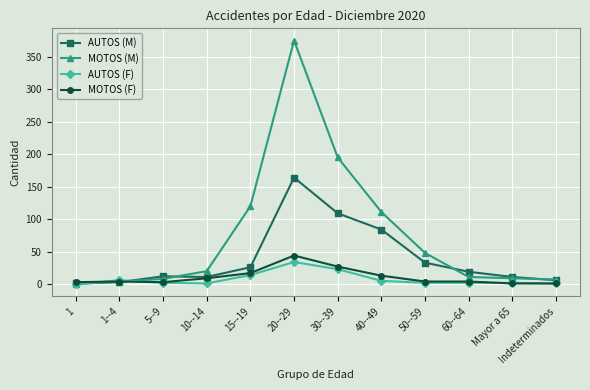

At which label does AUTOS (F) first exceed 2?

1--4